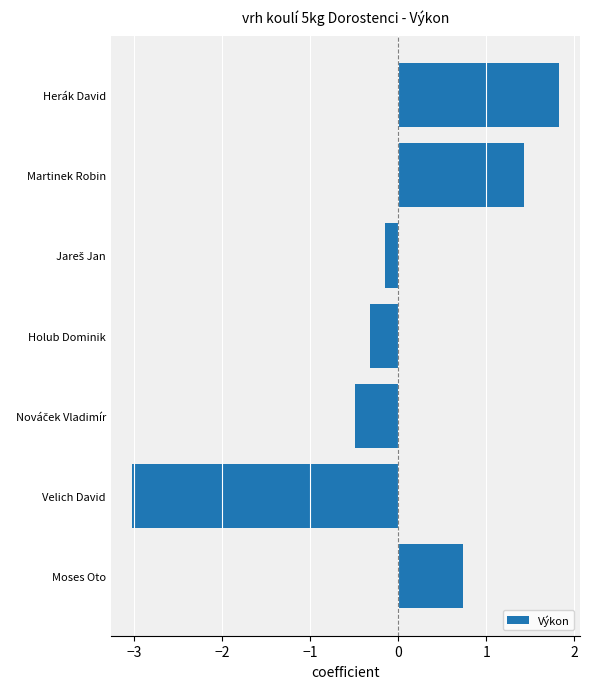

What is the sum of the values at Velich David and Moses Oto?

-2.3